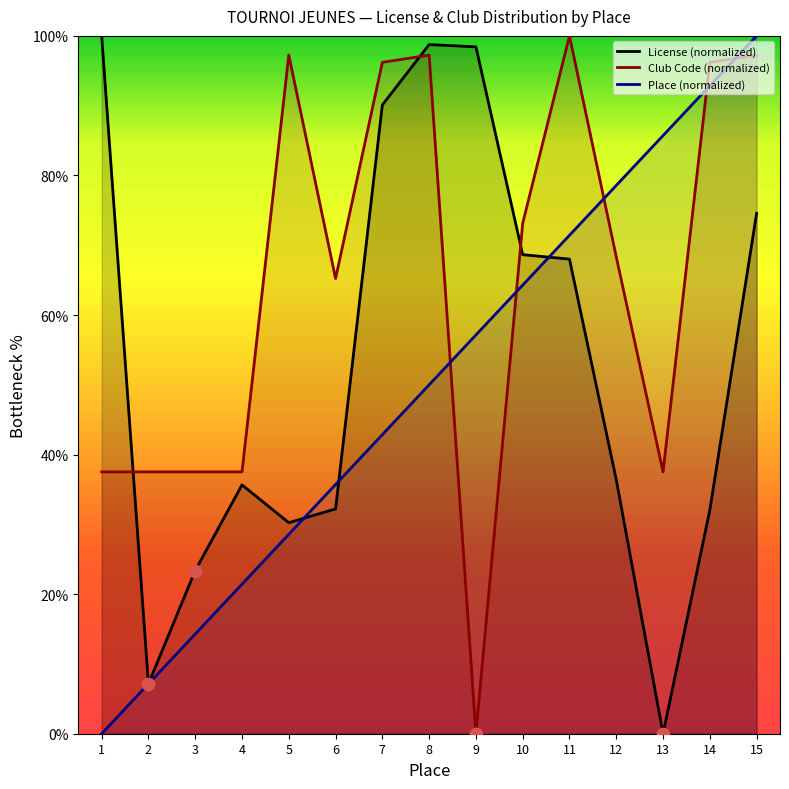

At which category is the sum across all series the highest?

15